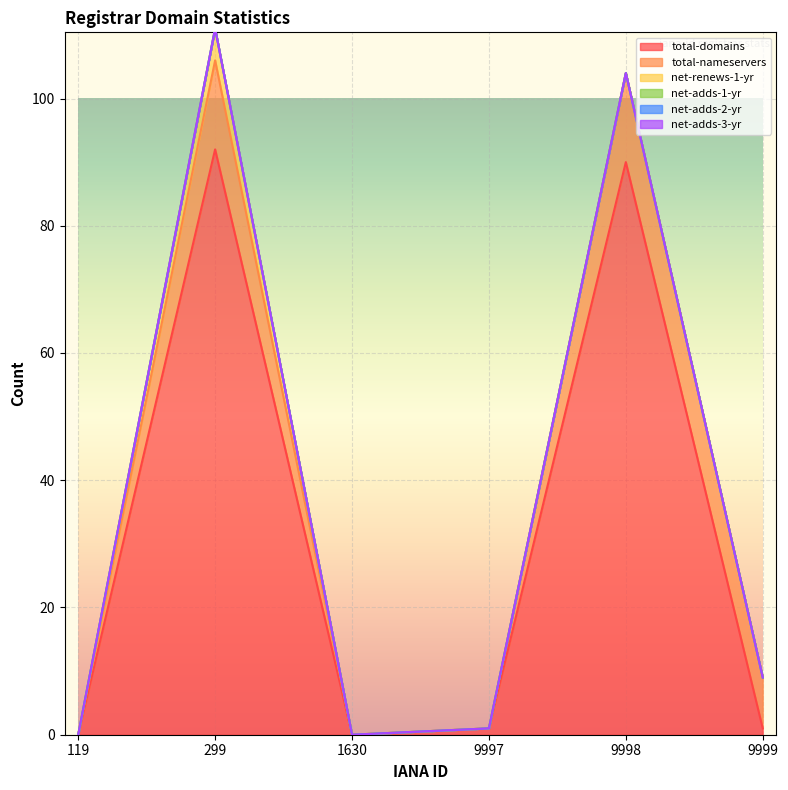

Which series changed the most between 9997 and 9999?

total-nameservers